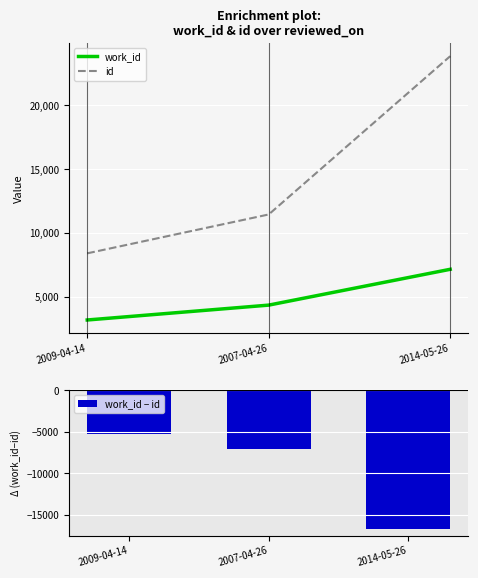

Are the bars grouped side by side (vs. stacked)?

Yes